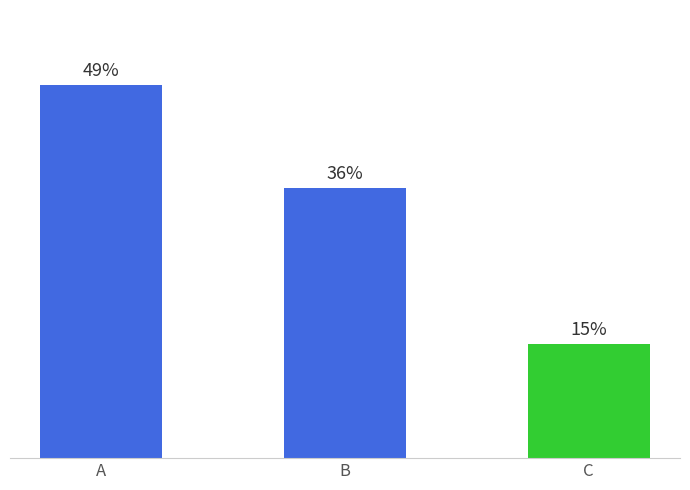

Which has a higher value, B or C?

B